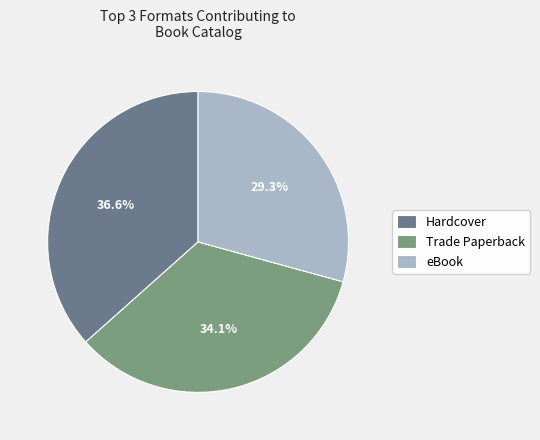

Which has a higher value, eBook or Trade Paperback?

Trade Paperback